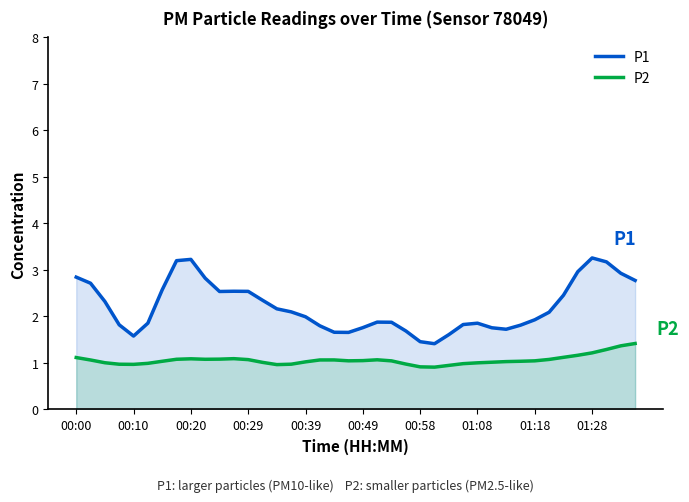

At which category does P1 reach its first local valley?

00:10